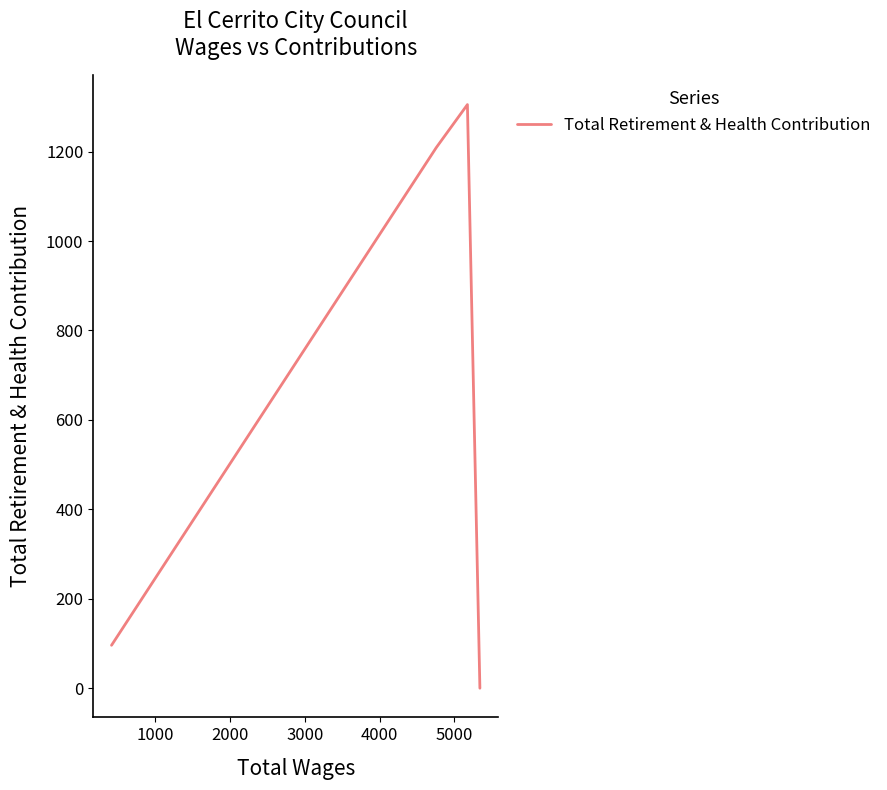

Does the chart display data point markers on the line(s)?

No